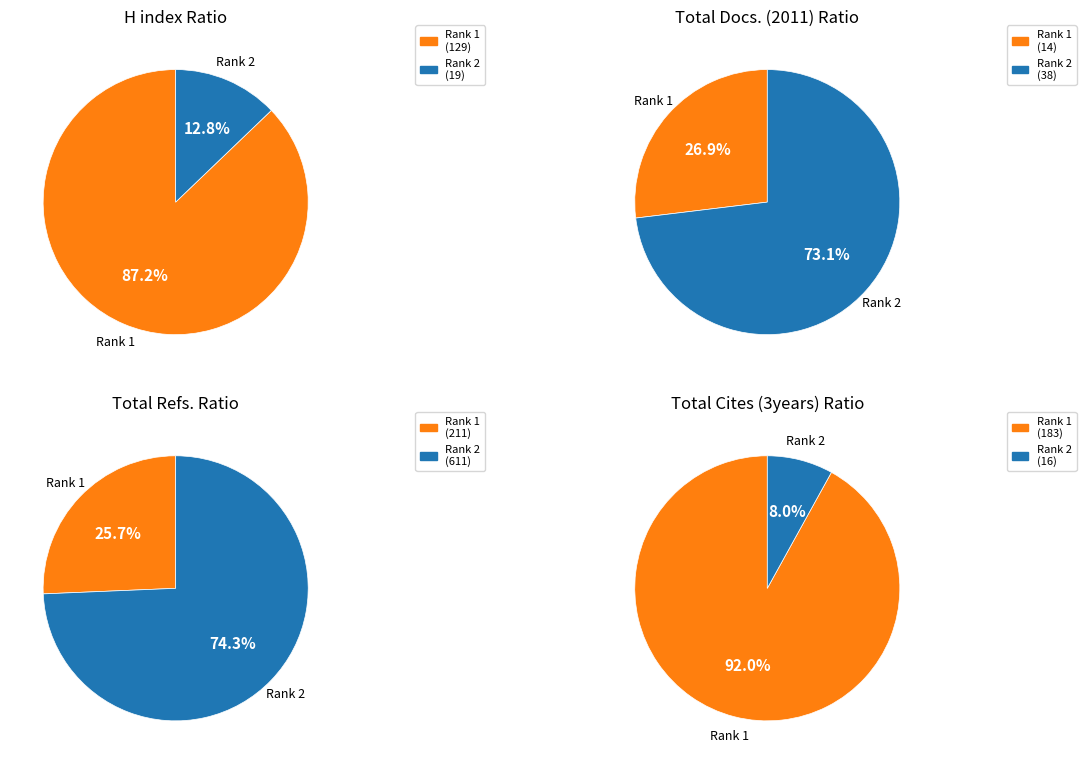

To the nearest percent, what is the average slice percentage?

50%